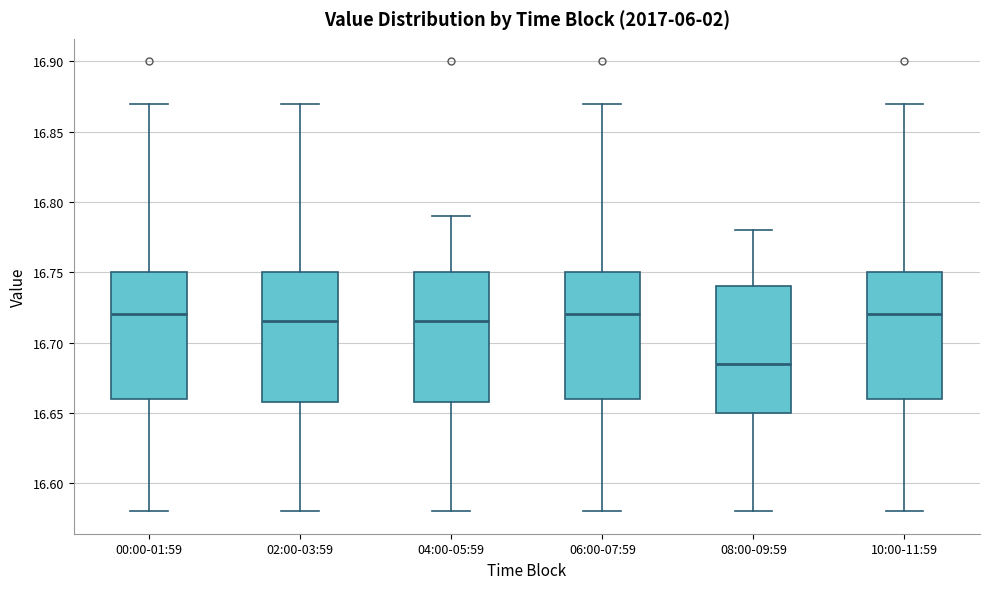

Where is the upper edge of the box for 02:00-03:59 on the y-axis? The values are not printed on the chart, so give them approximately, as read against the axis.

16.750